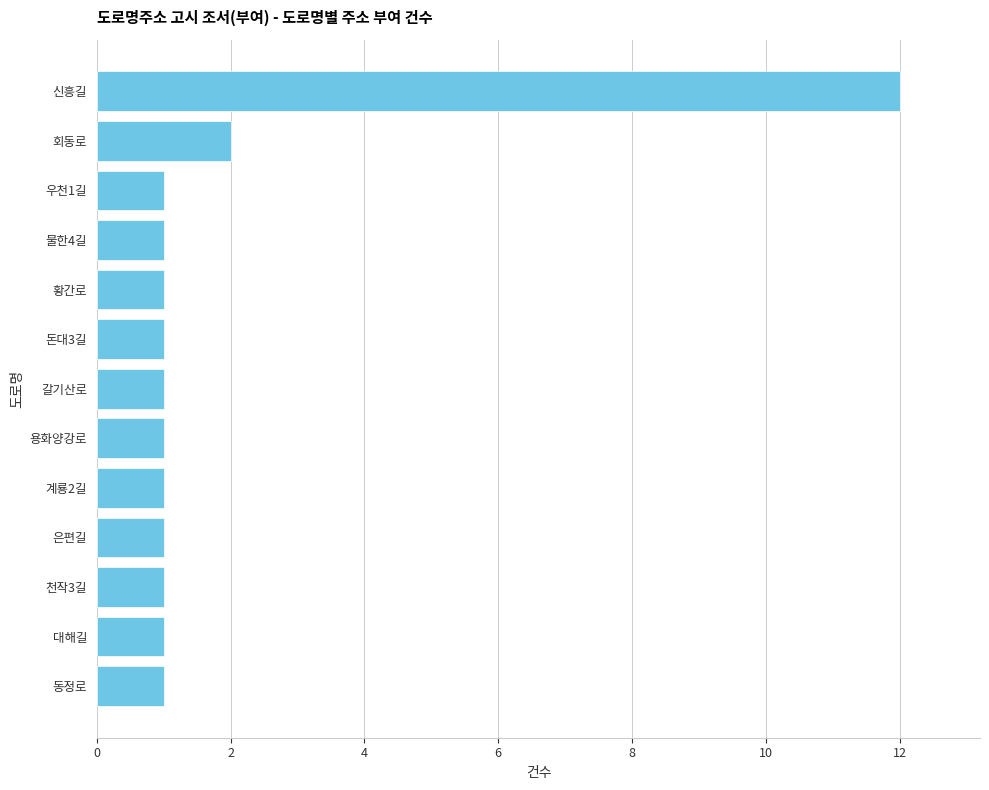

Is it true that the value at 황간로 is 0?

False